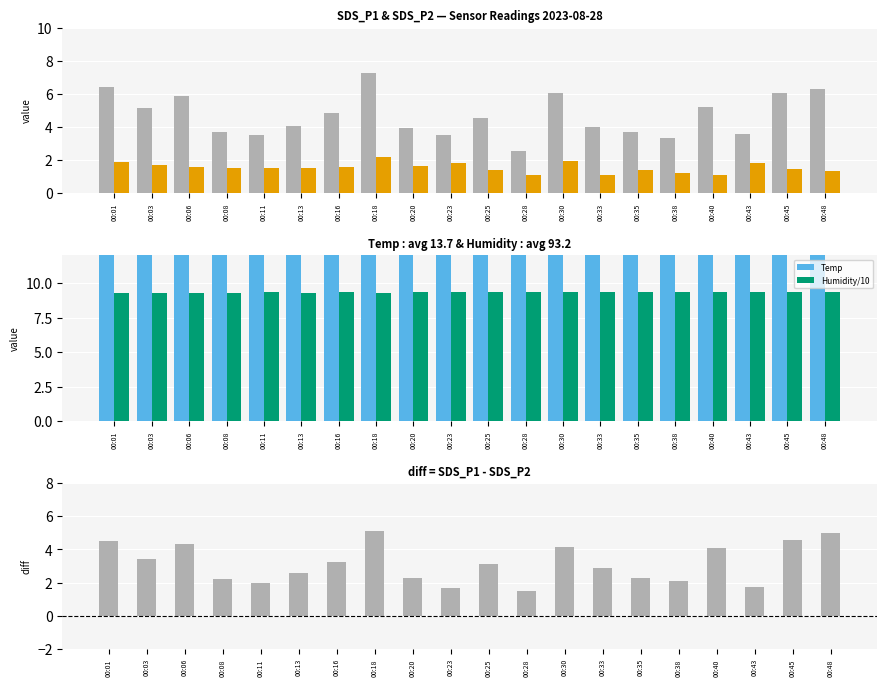

What is the value of the Temp bar at the 18th from the left?

13.9